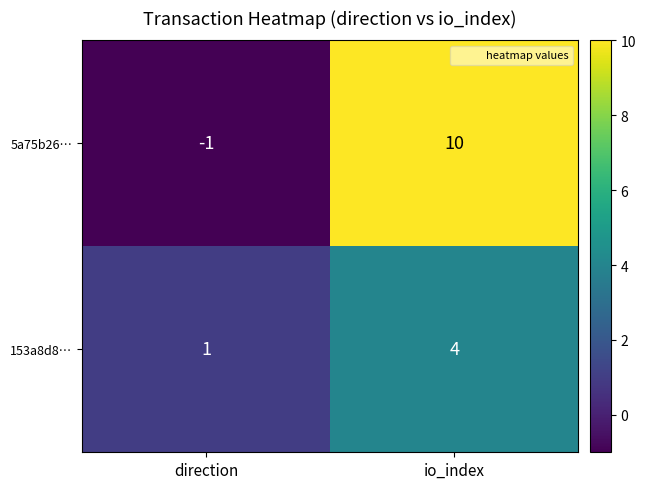

What is the difference between the 5a75b26… values at direction and io_index?

11